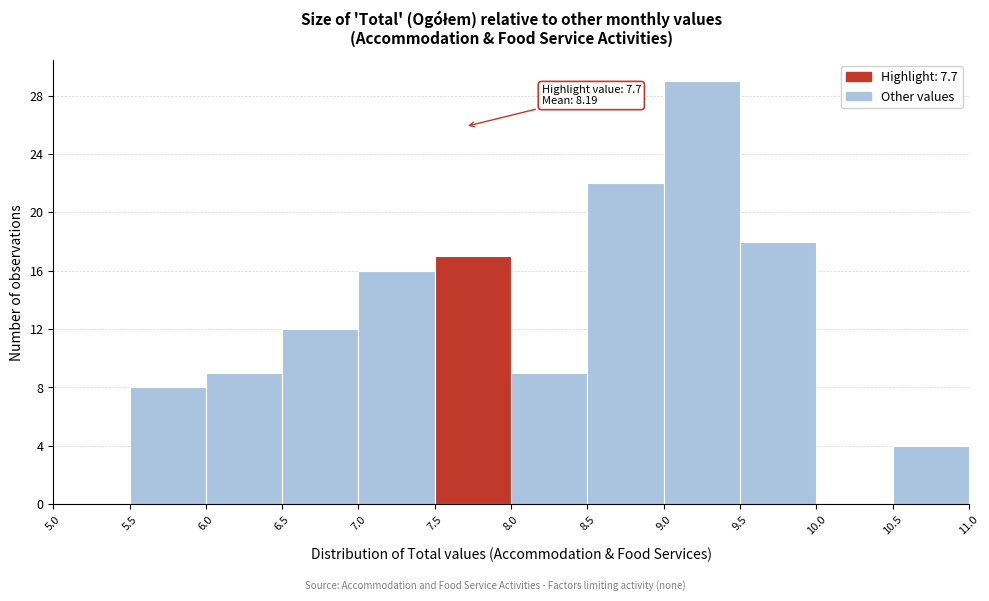

Which range on the x-axis has the tallest bar?

9.0 to 9.5